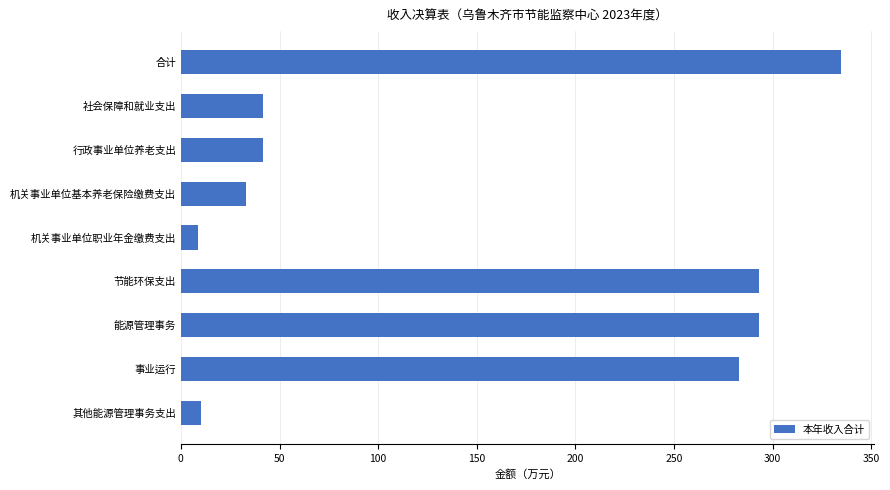

What is the maximum value shown in the chart?

334.8